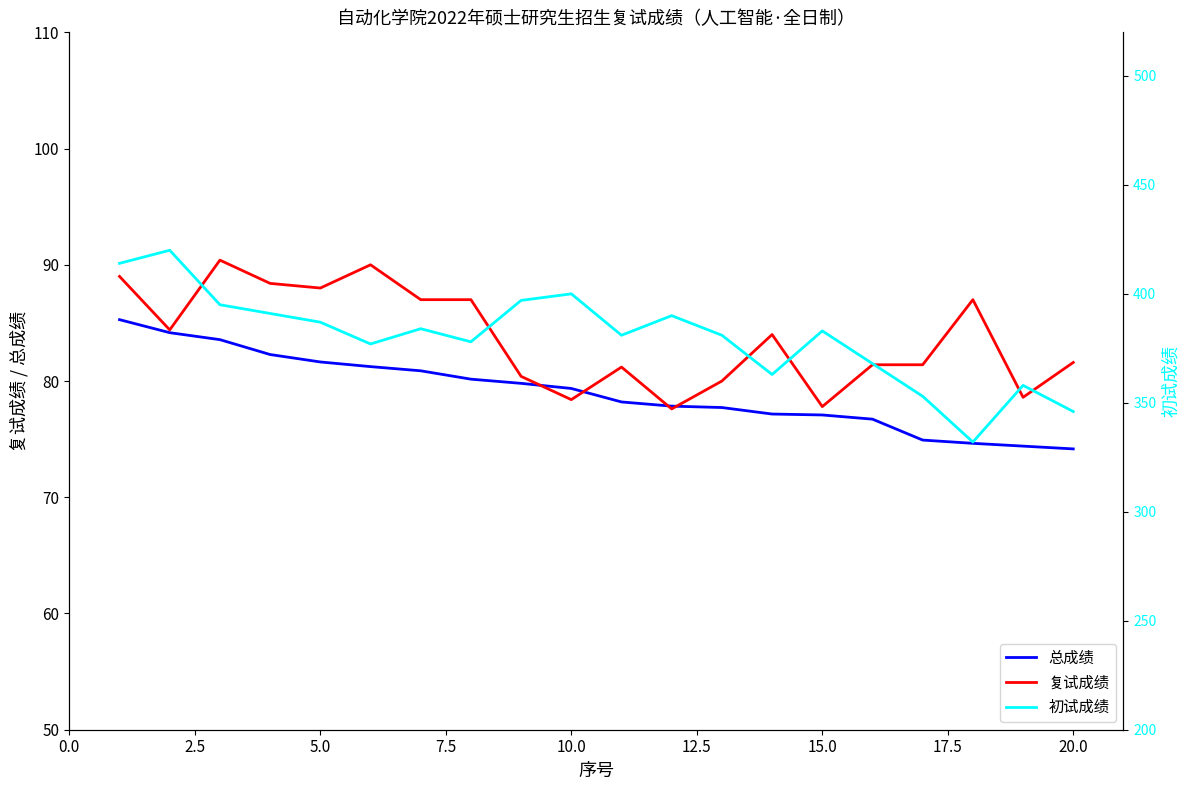

What are all the series names shown in the legend?

总成绩, 复试成绩, 初试成绩